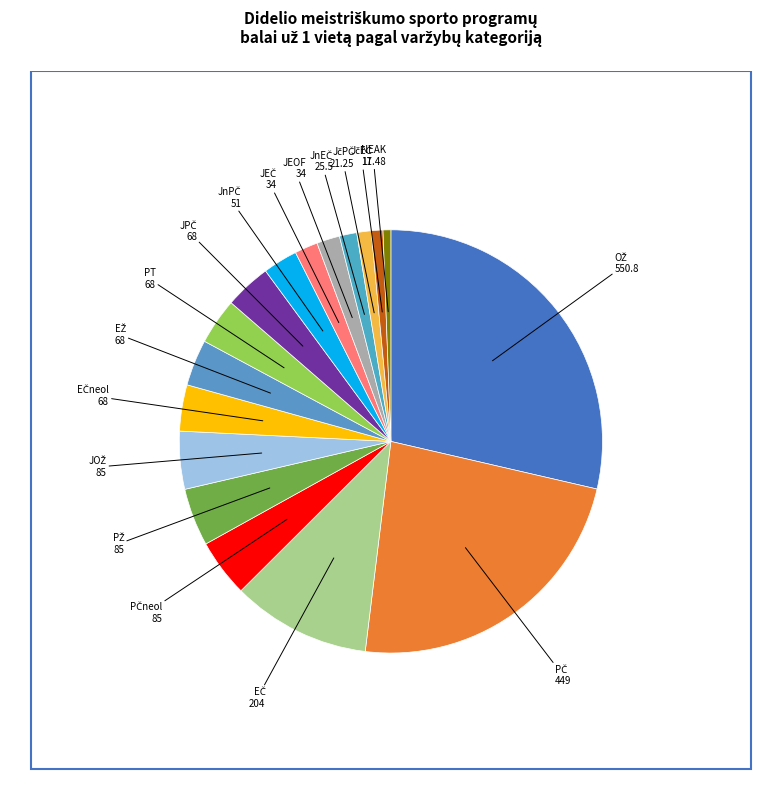

Rank the categories by value from lowest to highest.

NEAK, JčEČ, JčPČ, JnEČ, JEČ, JEOF, JnPČ, EČneol, EŽ, PT, JPČ, PČneol, PŽ, JOŽ, EČ, PČ, OŽ